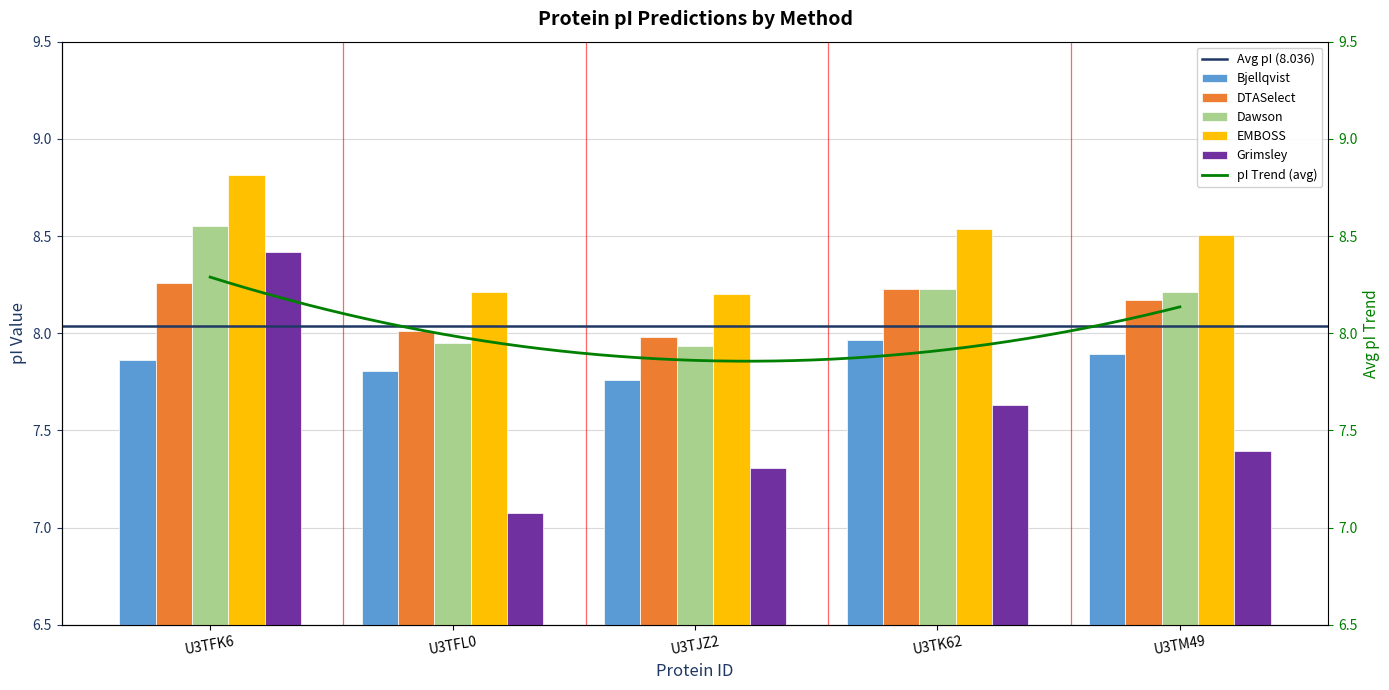

What position from the left is U3TFK6?

1